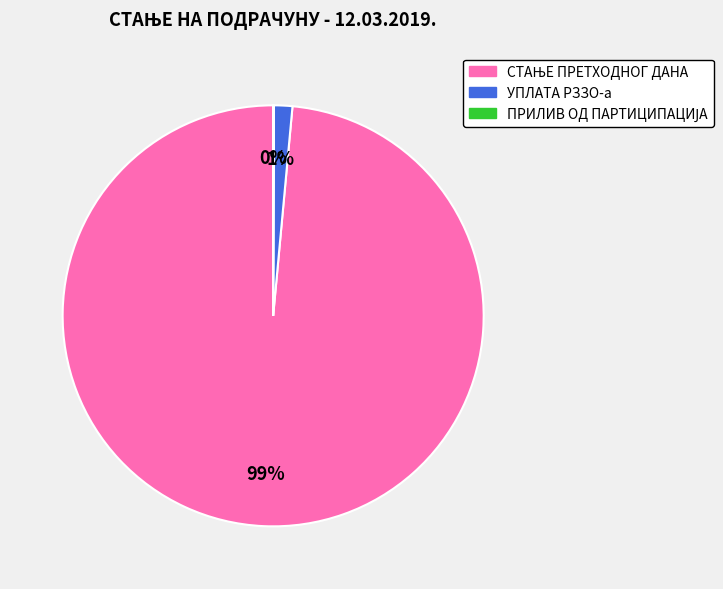

To the nearest percent, what percentage of the pie is УПЛАТА РЗЗО-а?

1%